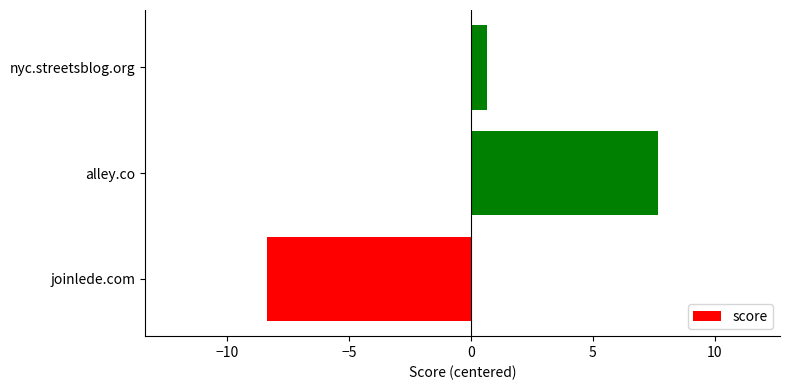

What is the change in value from alley.co to nyc.streetsblog.org?

-7.0